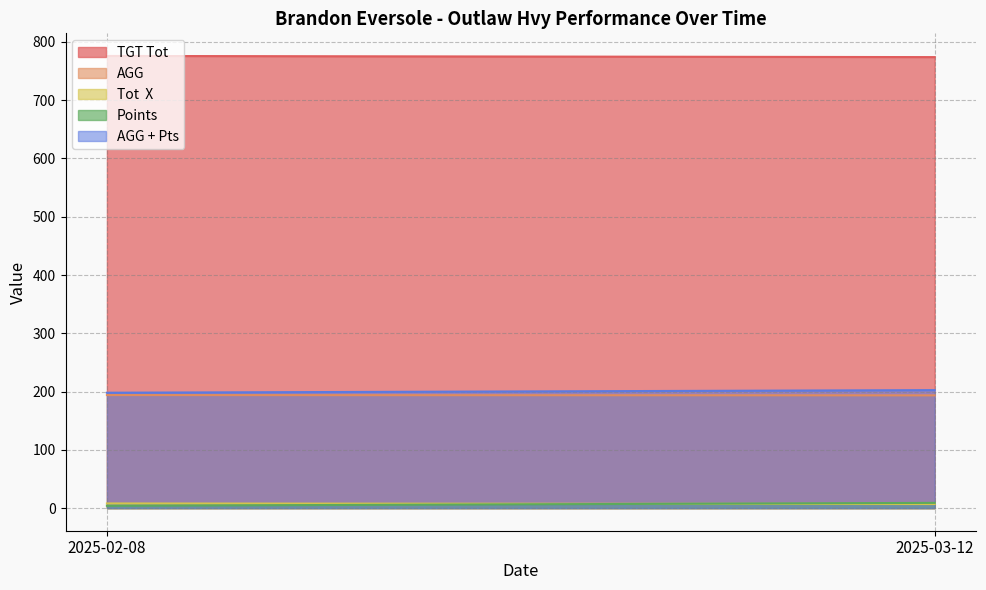

Is it true that Tot  X equals 7.0 at 2025-03-12?

True